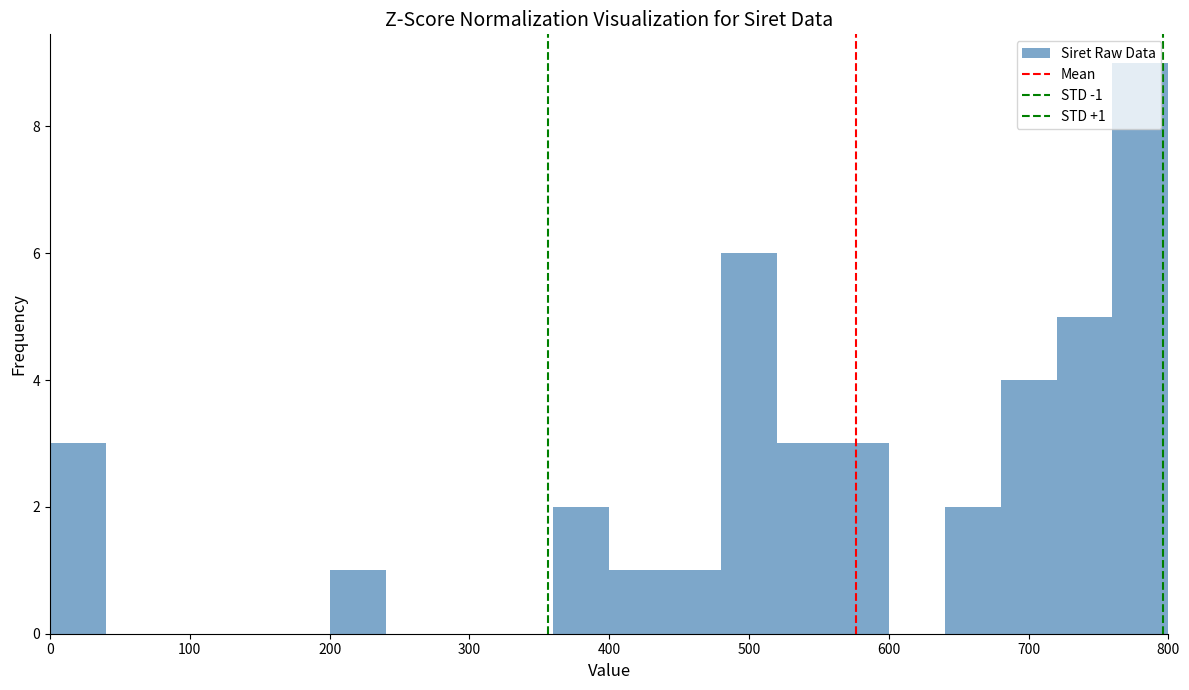

Which range on the x-axis has the tallest bar?

760 to 800